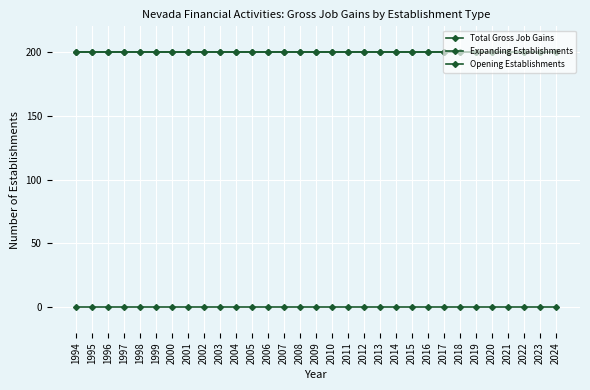

Reading right to left, transcribe all the data shown in this chart.

Total Gross Job Gains: 200	200	200	200	200	200	200	200	200	200	200	200	200	200	200	200	200	200	200	200	200	200	200	200	200	200	200	200	200	200	200
Expanding Establishments: 0	0	0	0	0	0	0	0	0	0	0	0	0	0	0	0	0	0	0	0	0	0	0	0	0	0	0	0	0	0	0
Opening Establishments: 200	200	200	200	200	200	200	200	200	200	200	200	200	200	200	200	200	200	200	200	200	200	200	200	200	200	200	200	200	200	200